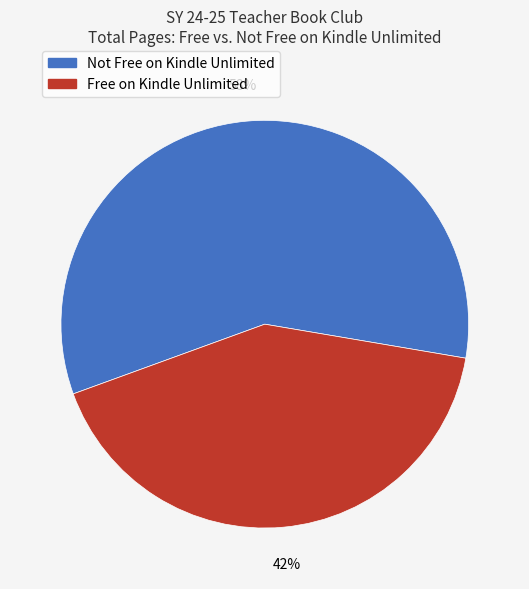

Is there a majority slice in this chart?

Yes